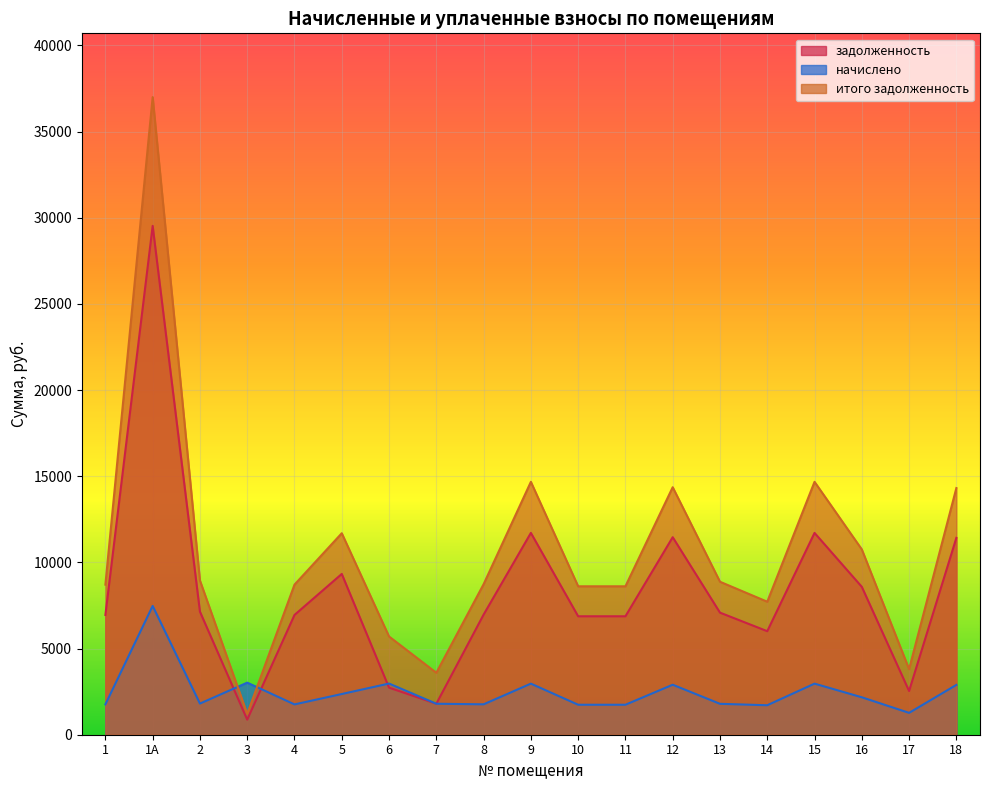

True or false: итого задолженность has more than 2 points higher than both neighbors.

True